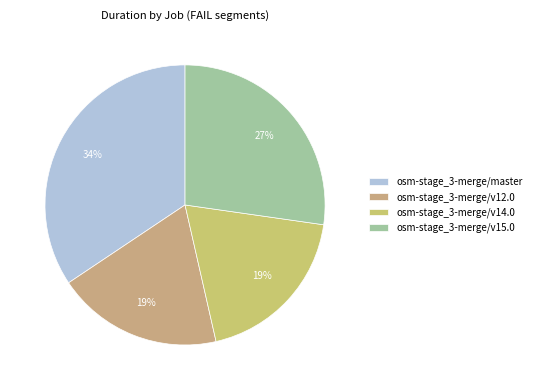

Does any single category account for the majority?

No